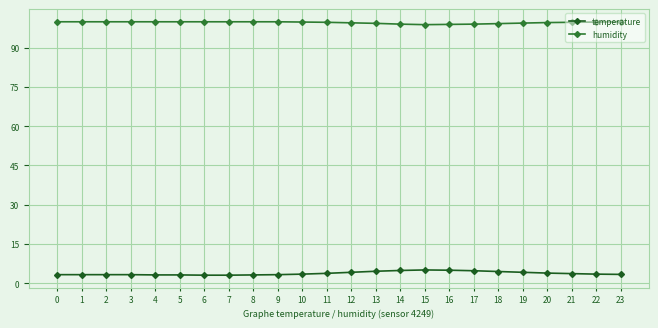

True or false: temperature and humidity cross at least once.

False